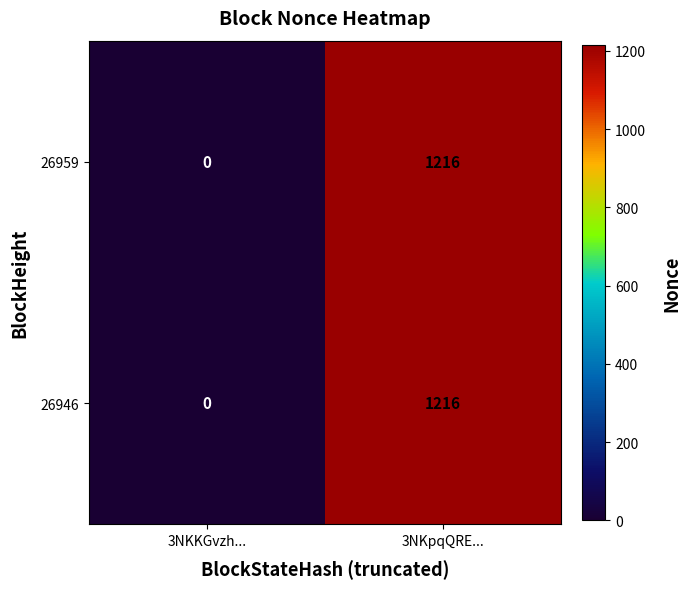

How many distinct data groups are displayed?

2